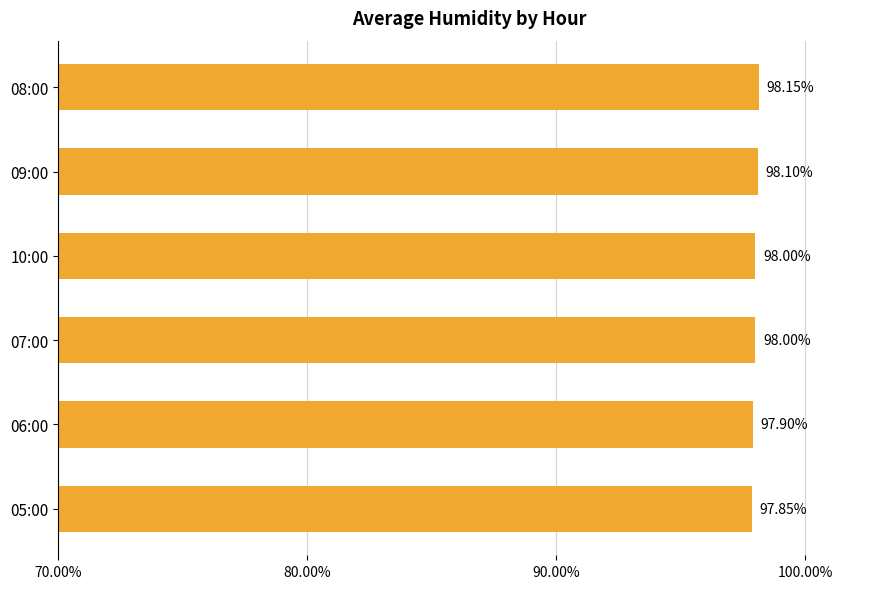

Which label corresponds to the smallest value in the chart?

05:00